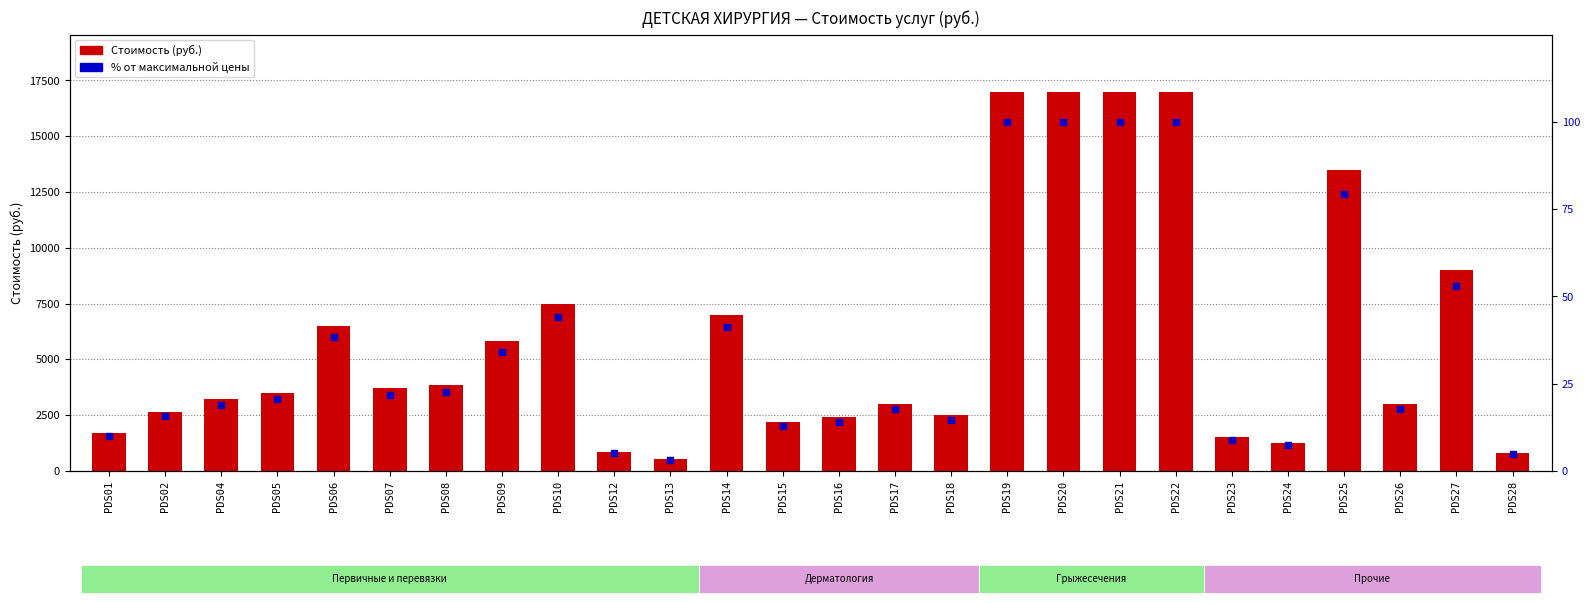

Which series reaches the maximum Y coordinate?

Руб.